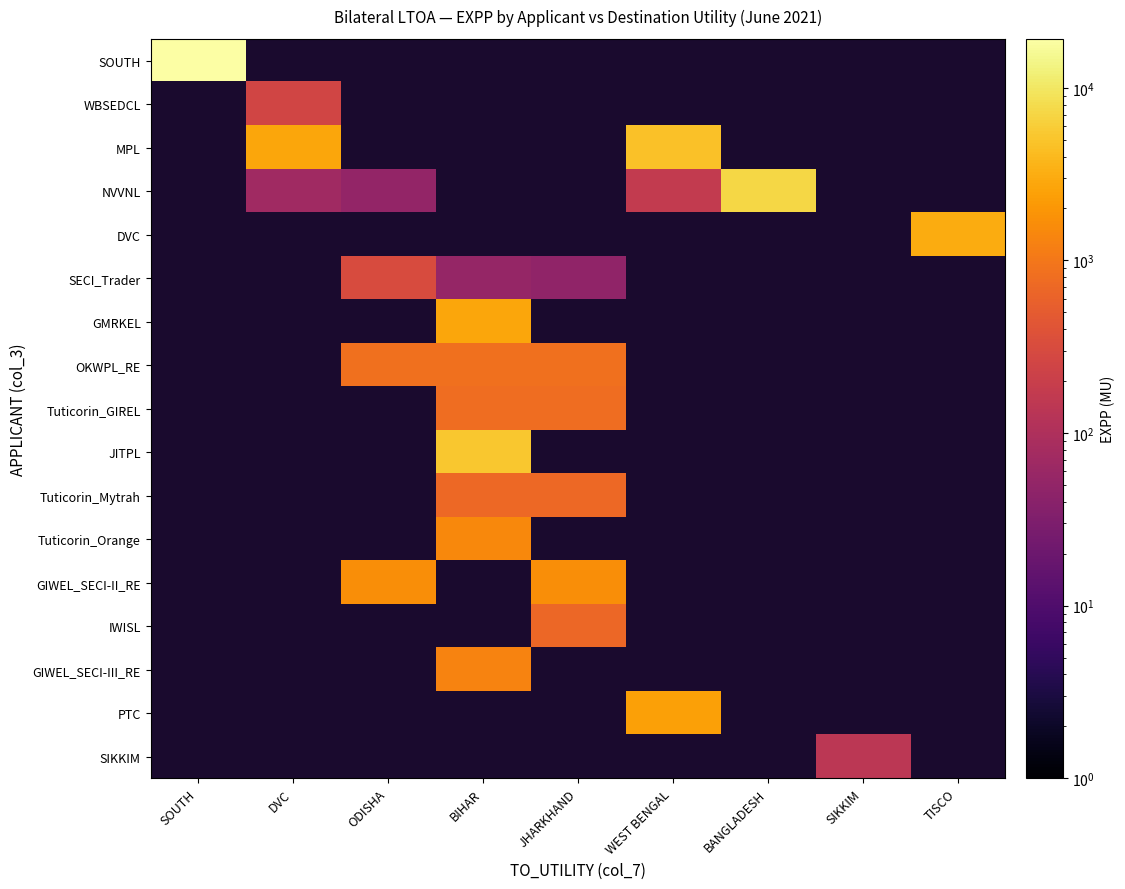

At how many categories does at least one series exceed 5997?

2